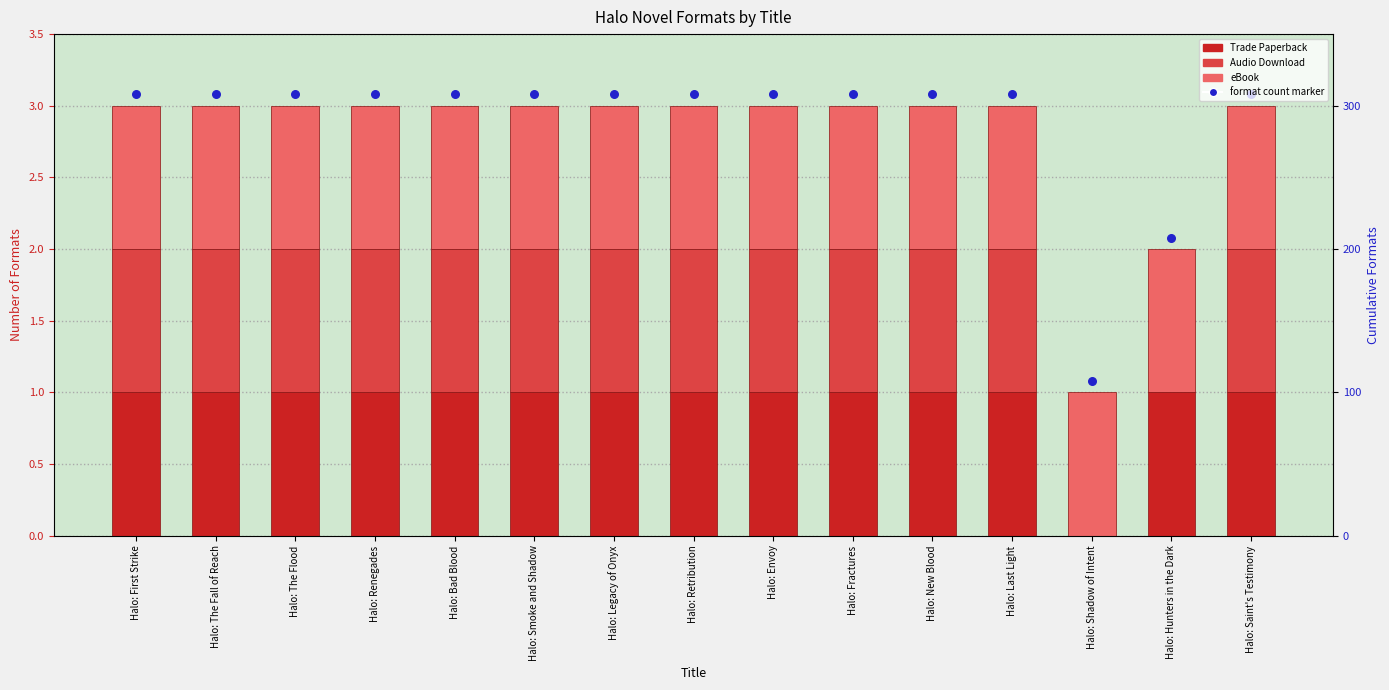

Is the value of Audio Download at Halo: Envoy greater than the value of Trade Paperback at Halo: Legacy of Onyx?

No